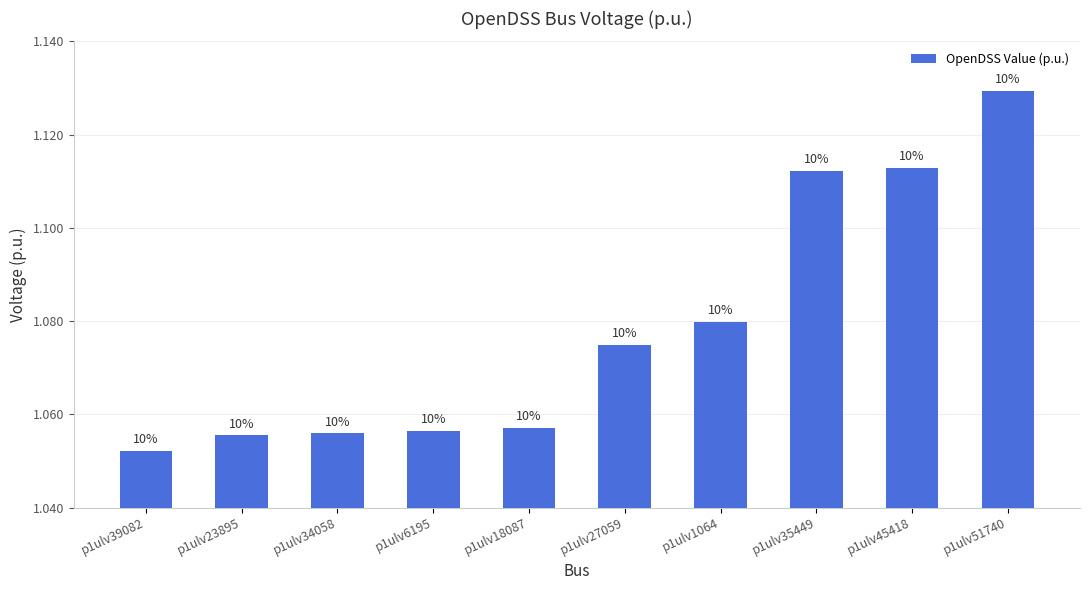

Reading left to right, extract all data points from this chart.

1.1	1.1	1.1	1.1	1.1	1.1	1.1	1.1	1.1	1.1